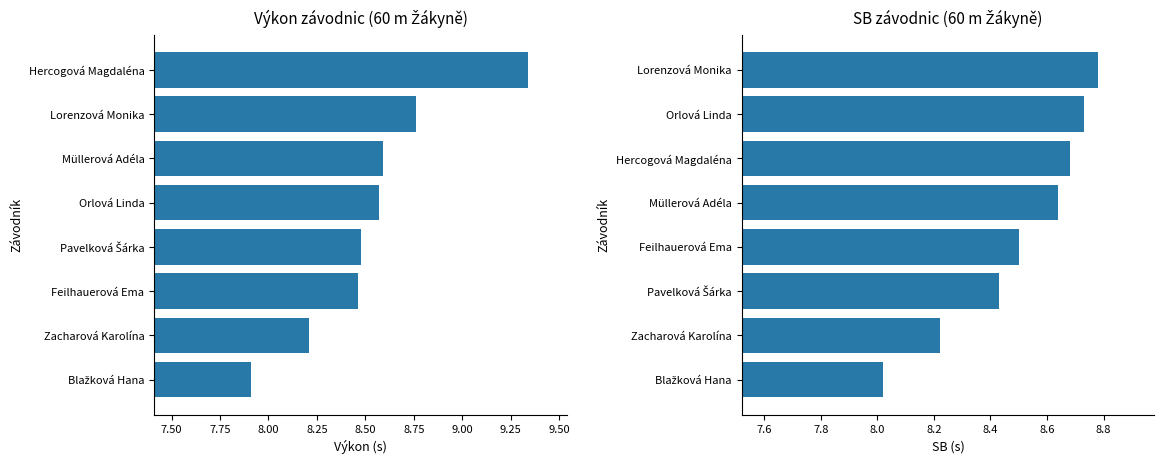

What is the difference between the maximum and minimum values in the SB series?

0.8